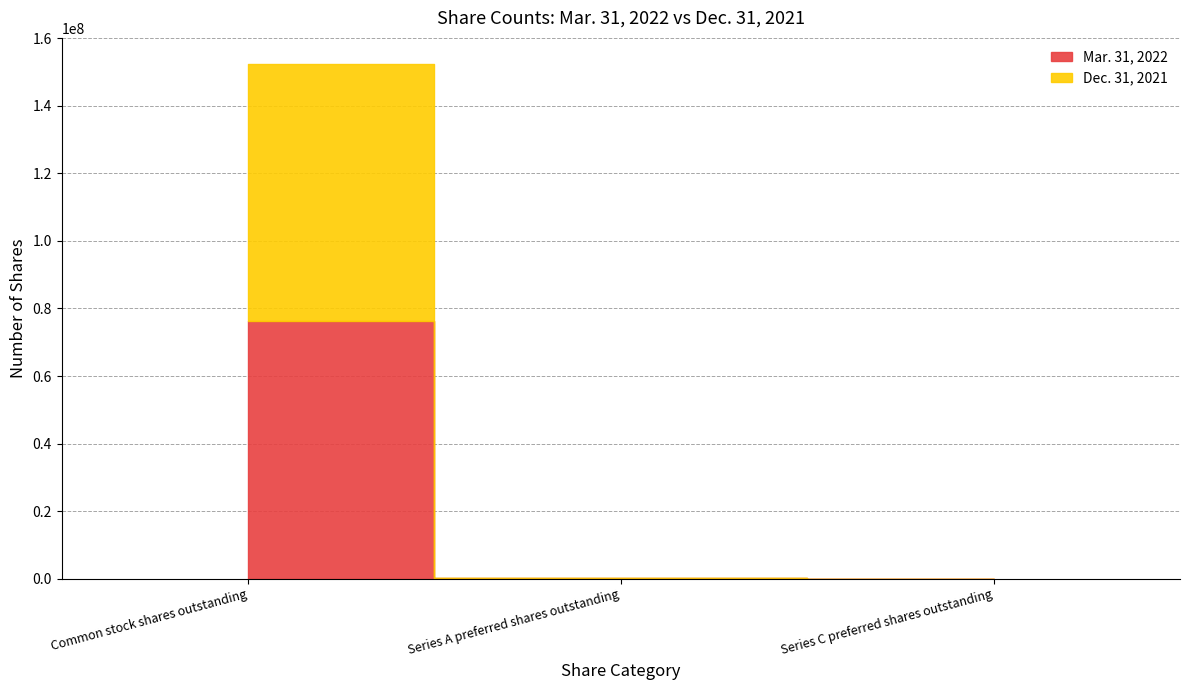

Rank the series by their maximum value, from lowest to highest.

Dec. 31, 2021, Mar. 31, 2022